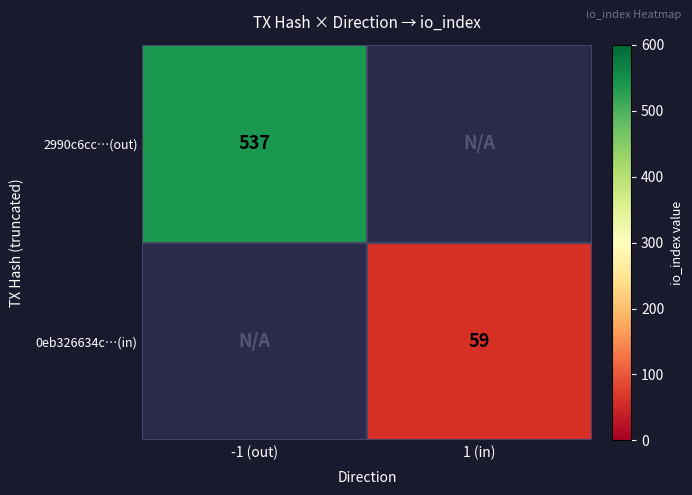

At which category does the chart reach its peak across all series?

-1 (out)